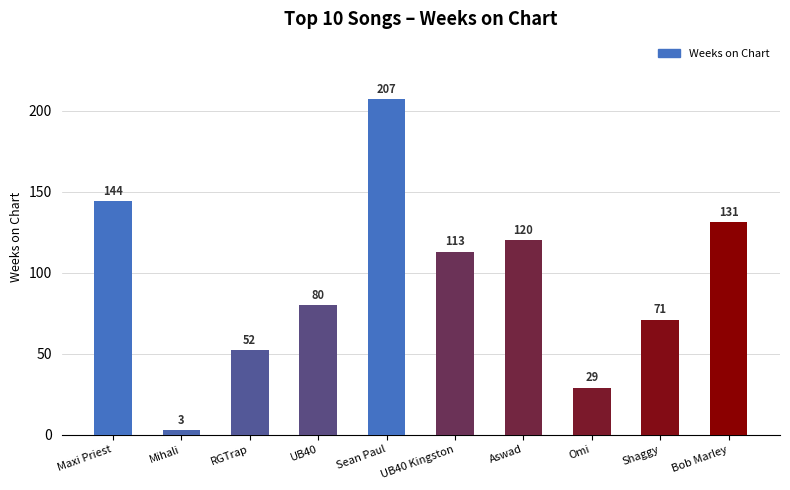

Read the value at Sean Paul, to the nearest 50.

200